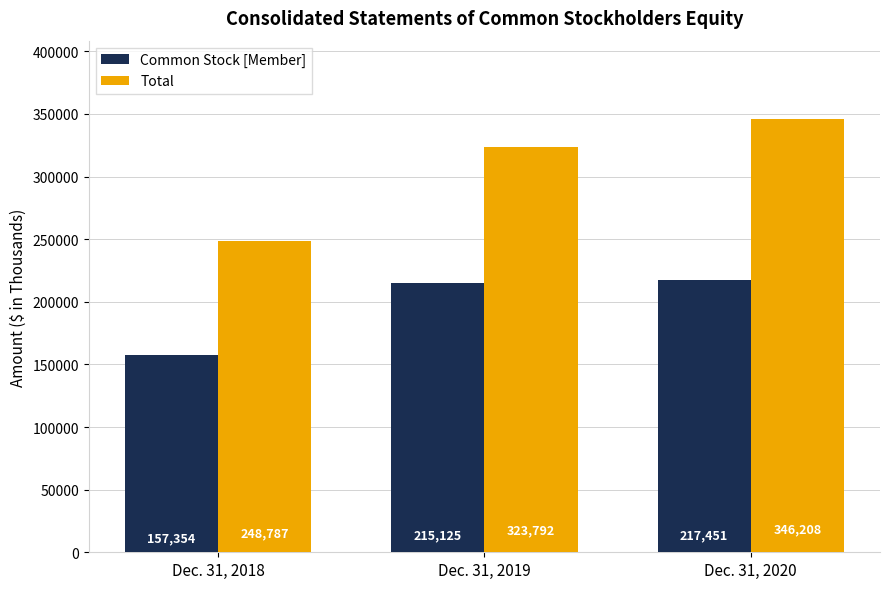

Reading left to right, extract all data points from this chart.

Common Stock [Member]: 157354	215125	217451
Total: 248787	323792	346208